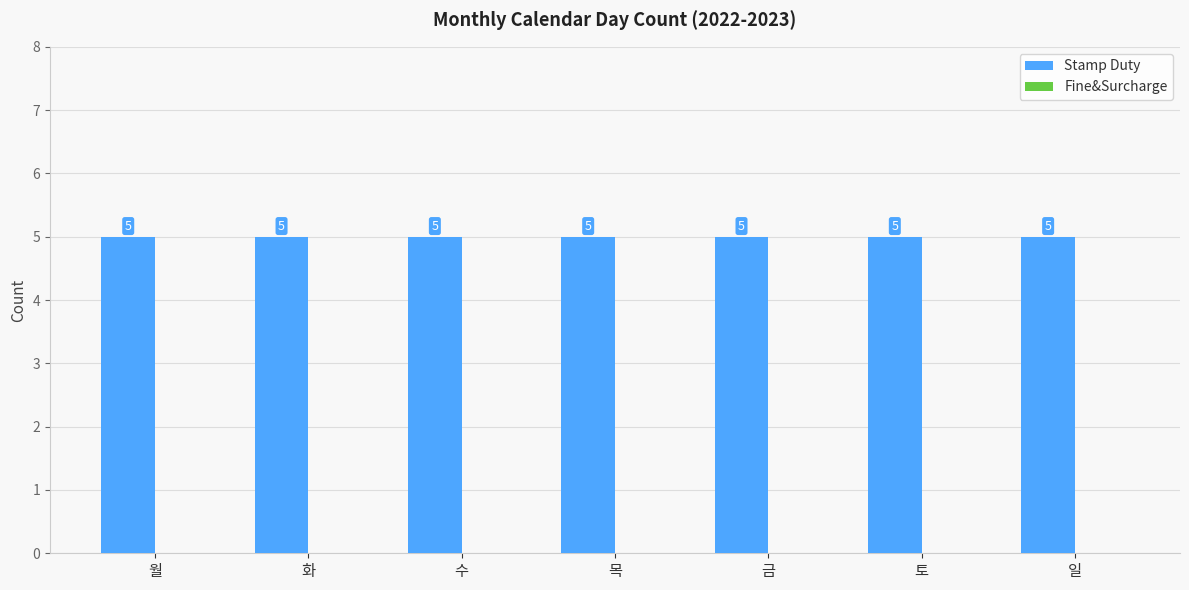

Which category has the lowest value across all series?

월